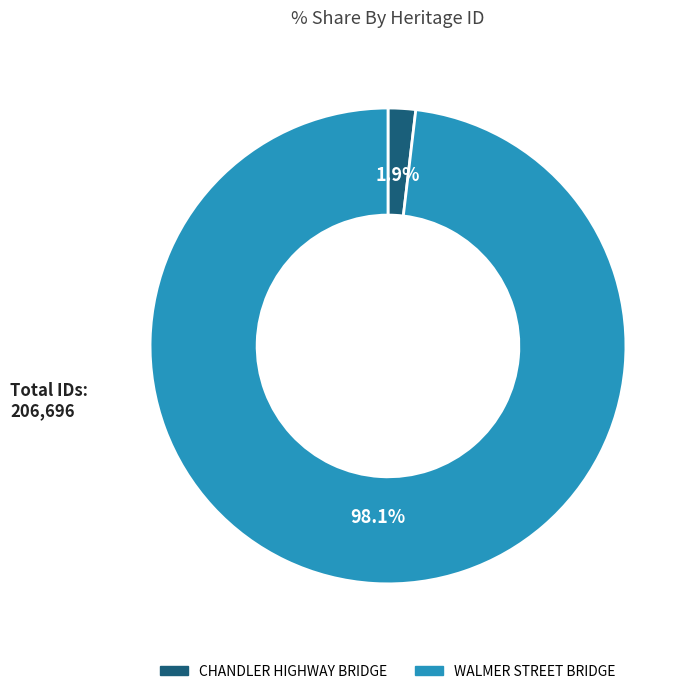

Is there a majority slice in this chart?

Yes